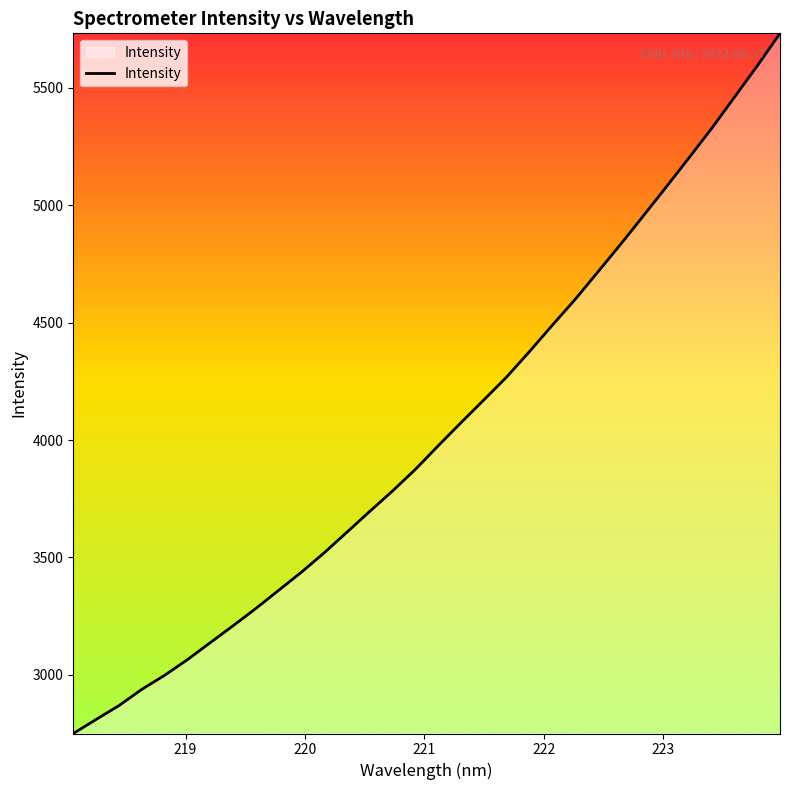

Count the number of categories in the chart.

32